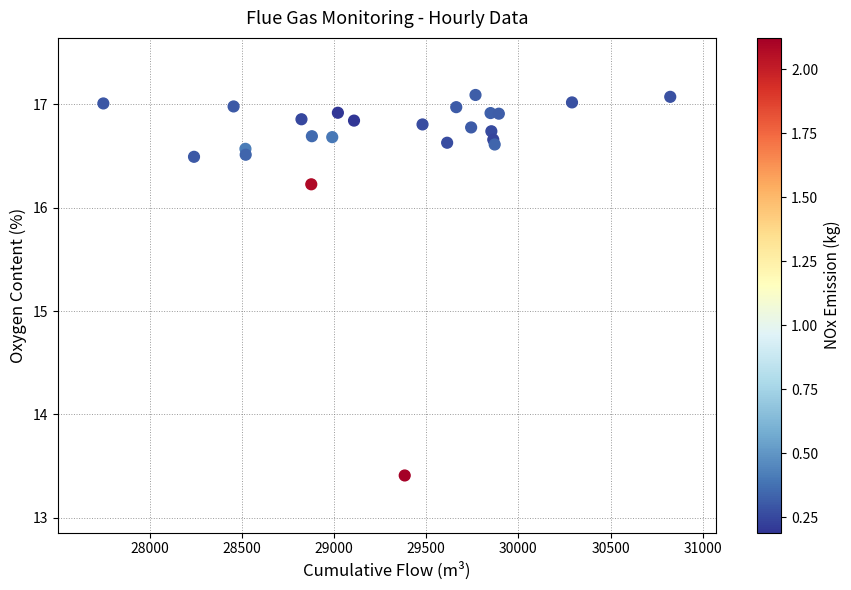

What Y value in the scatter plot is closest to 15?

16.2